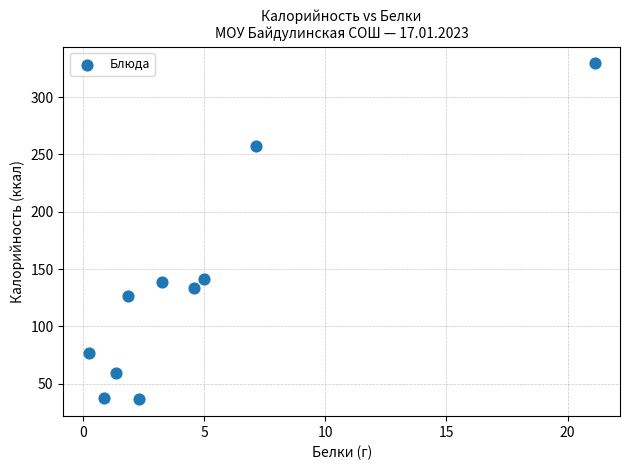

What is the average Y value?

133.7